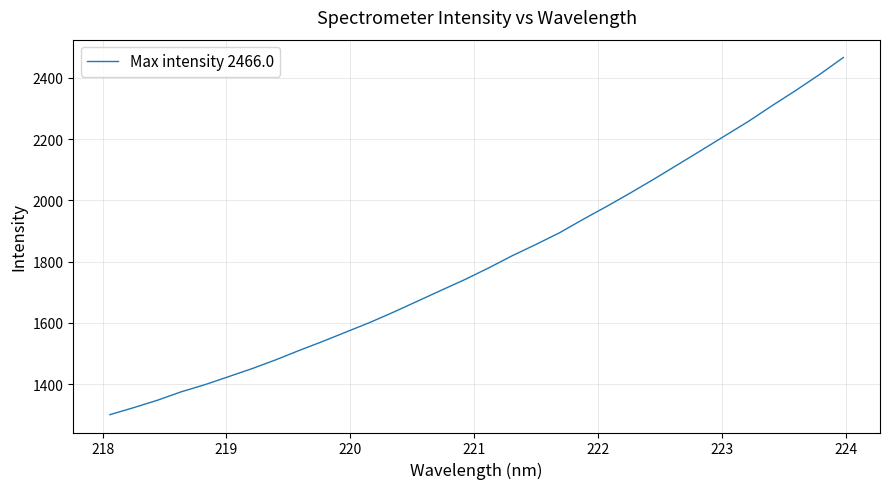

What is the greatest value displayed?

2466.0